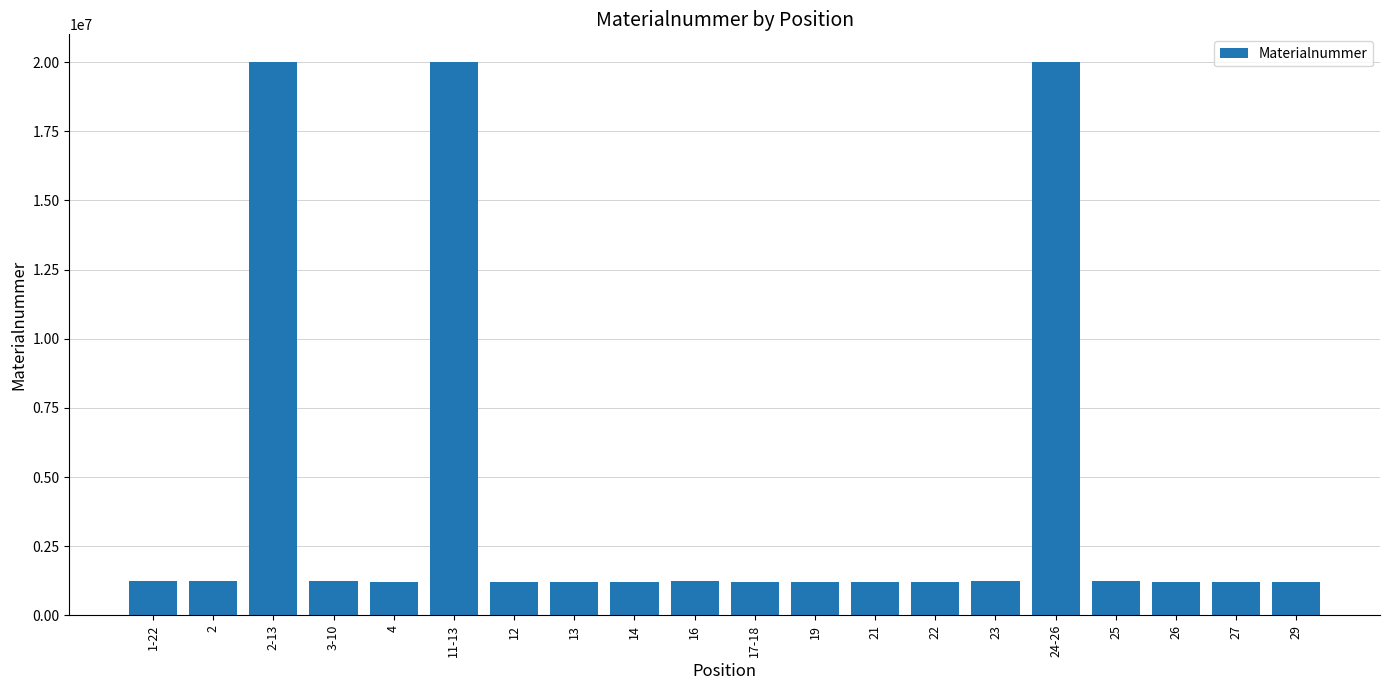

What is the smallest value displayed?

1222426